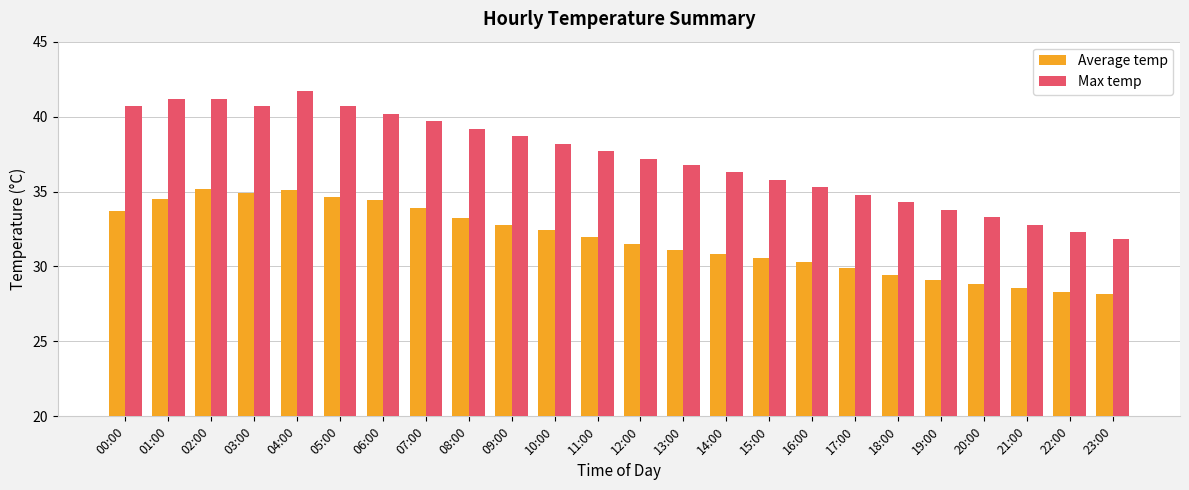

Which series changed the most between 01:00 and 14:00?

Max temp